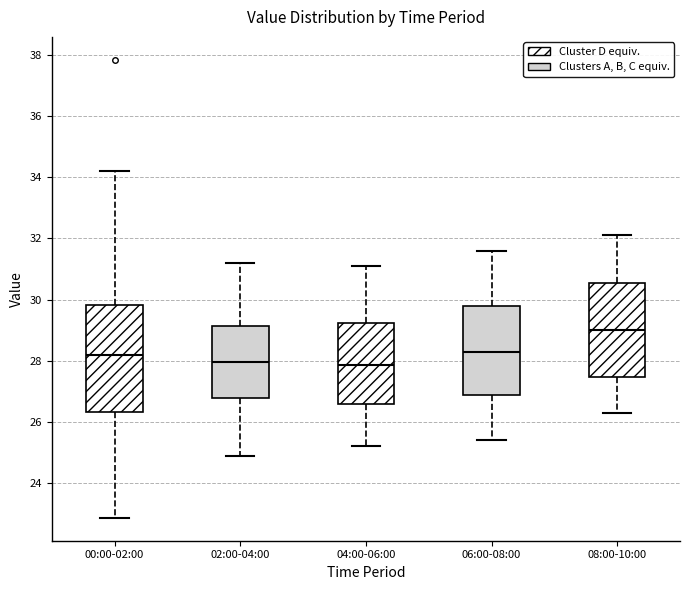

Which box is the tallest, from its lower edge to its upper edge?

00:00-02:00